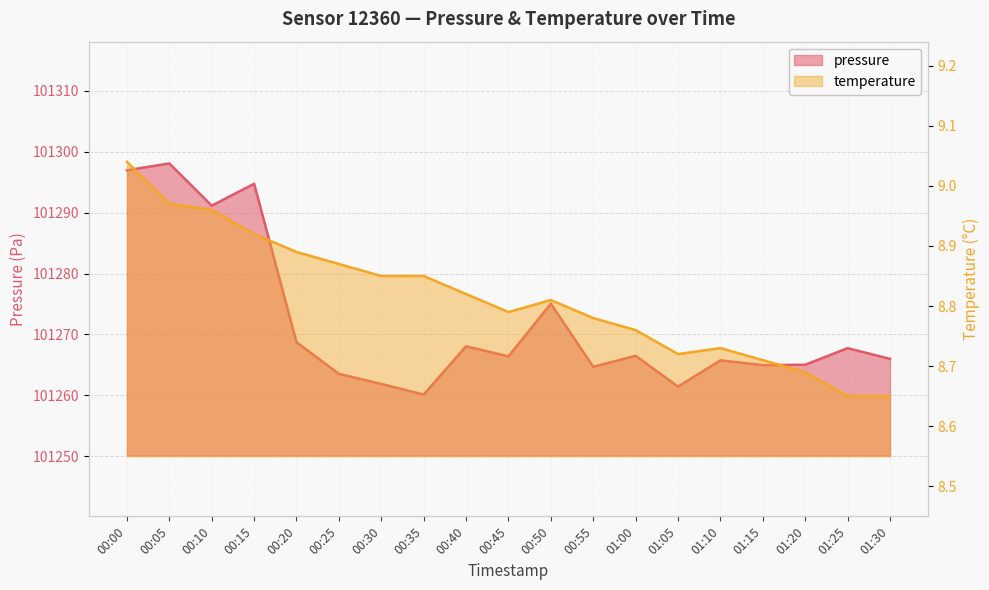

What is the average value of the temperature series?

8.8